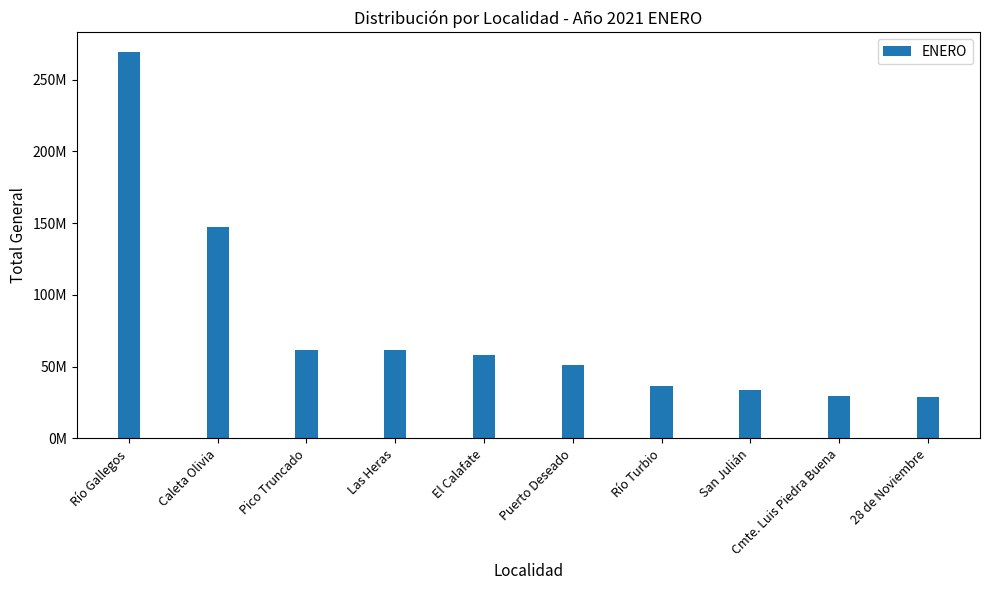

Reading right to left, what are all the values shown in this chart?

29024106.2	29747448.4	33906666.1	36438363.8	51357296.9	58229047.9	61484087.9	61664923.4	147200139.8	269444973.2